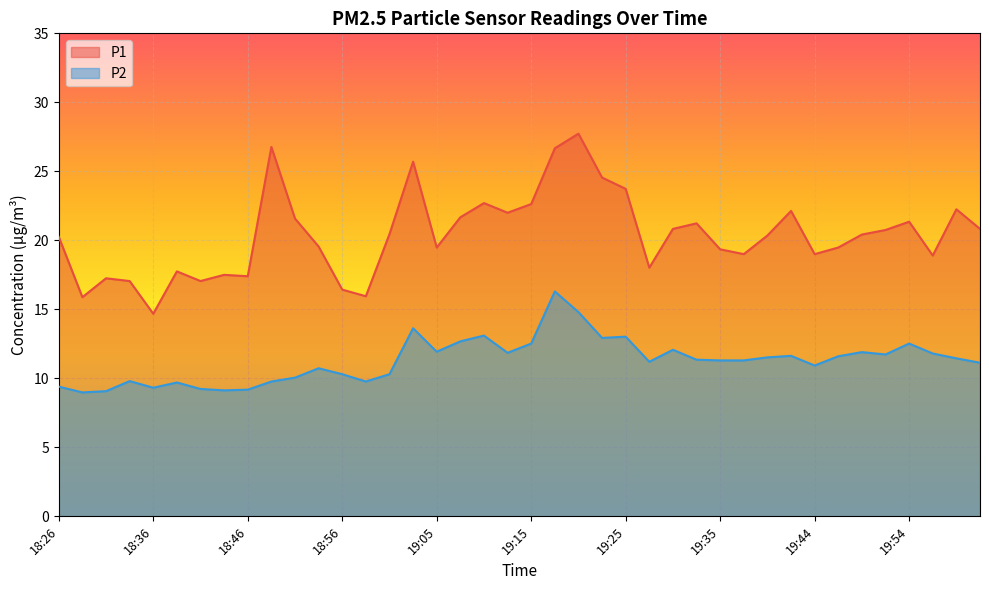

How many interior local peaks does the P2 series have?

11